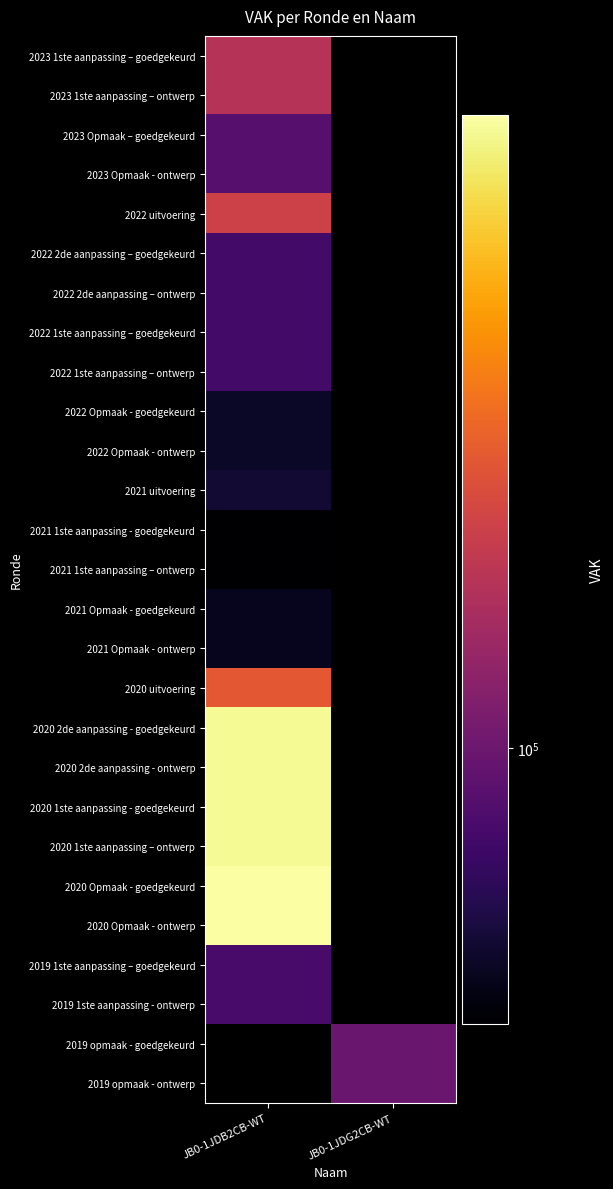

How many series are shown in this chart?

27